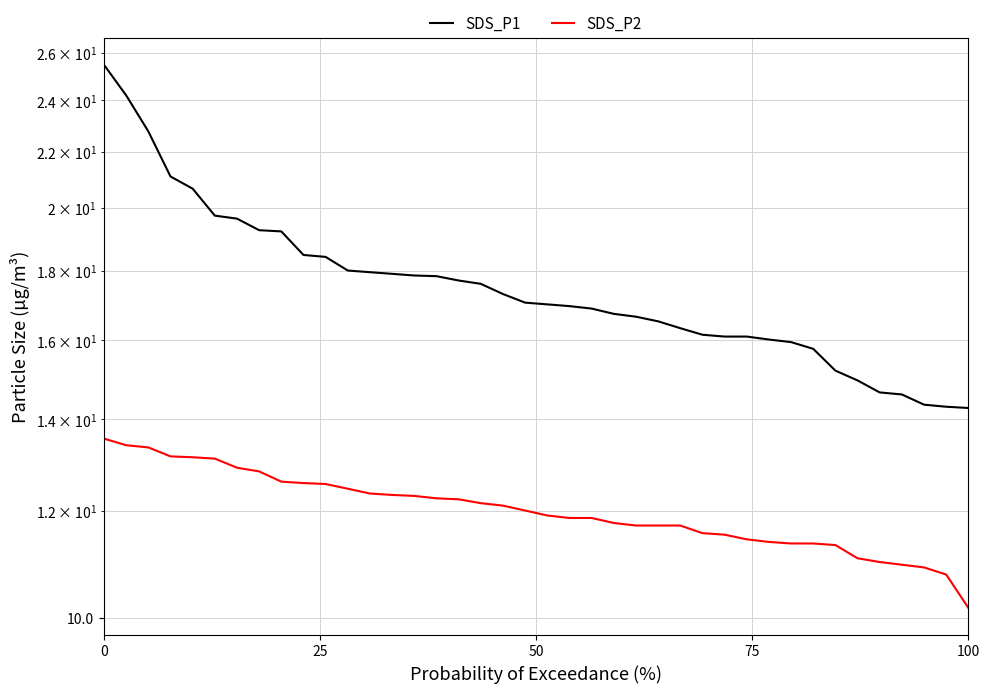

Rank the series by their average value, from highest to lowest.

SDS_P1, SDS_P2